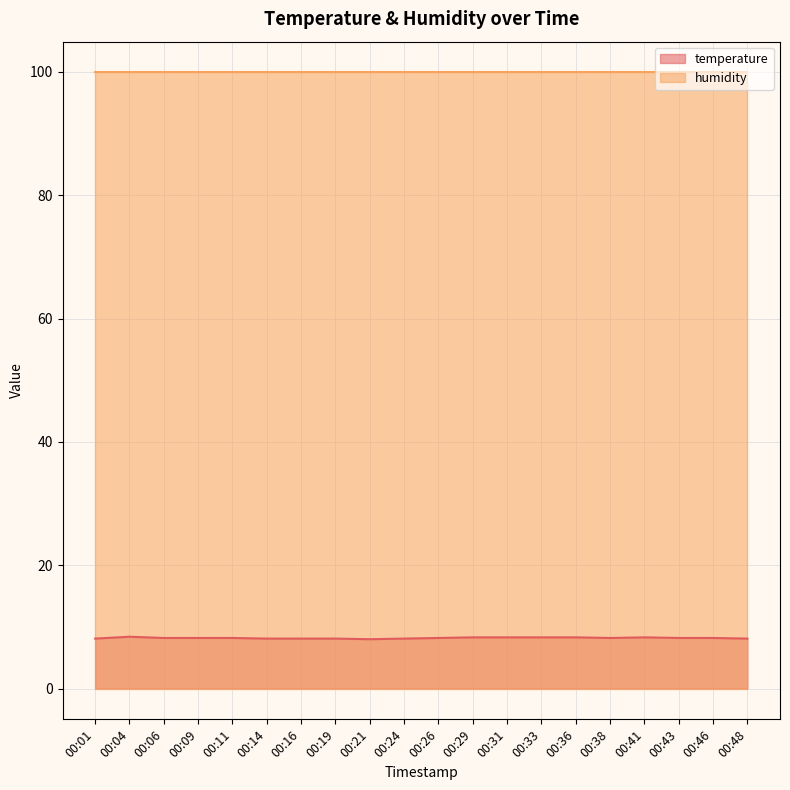

What is the difference between the values at 00:14 and 00:09?

0.1